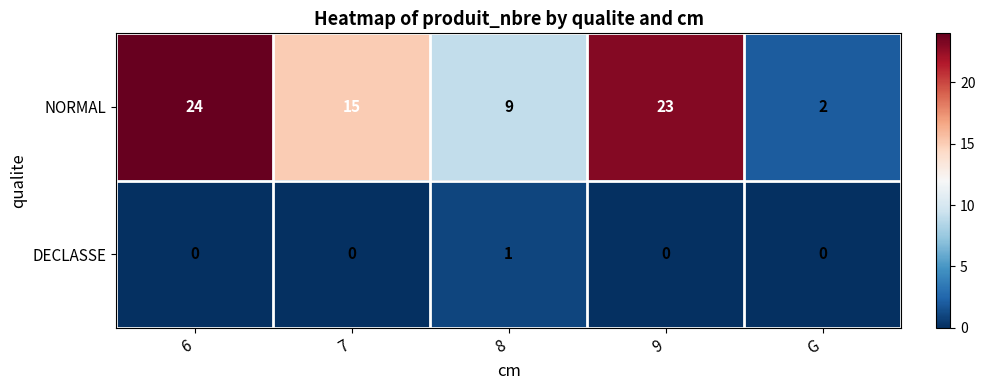

Reading left to right, what are all the values shown in this chart?

NORMAL: 24	15	9	23	2
DECLASSE: 0	0	1	0	0